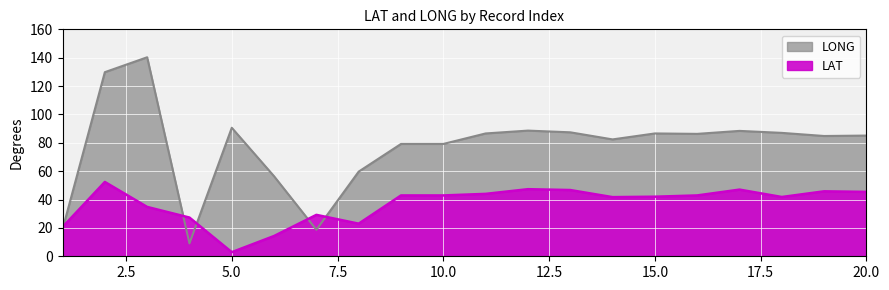

What is the sum of the LONG values at 10 and 12?

167.8